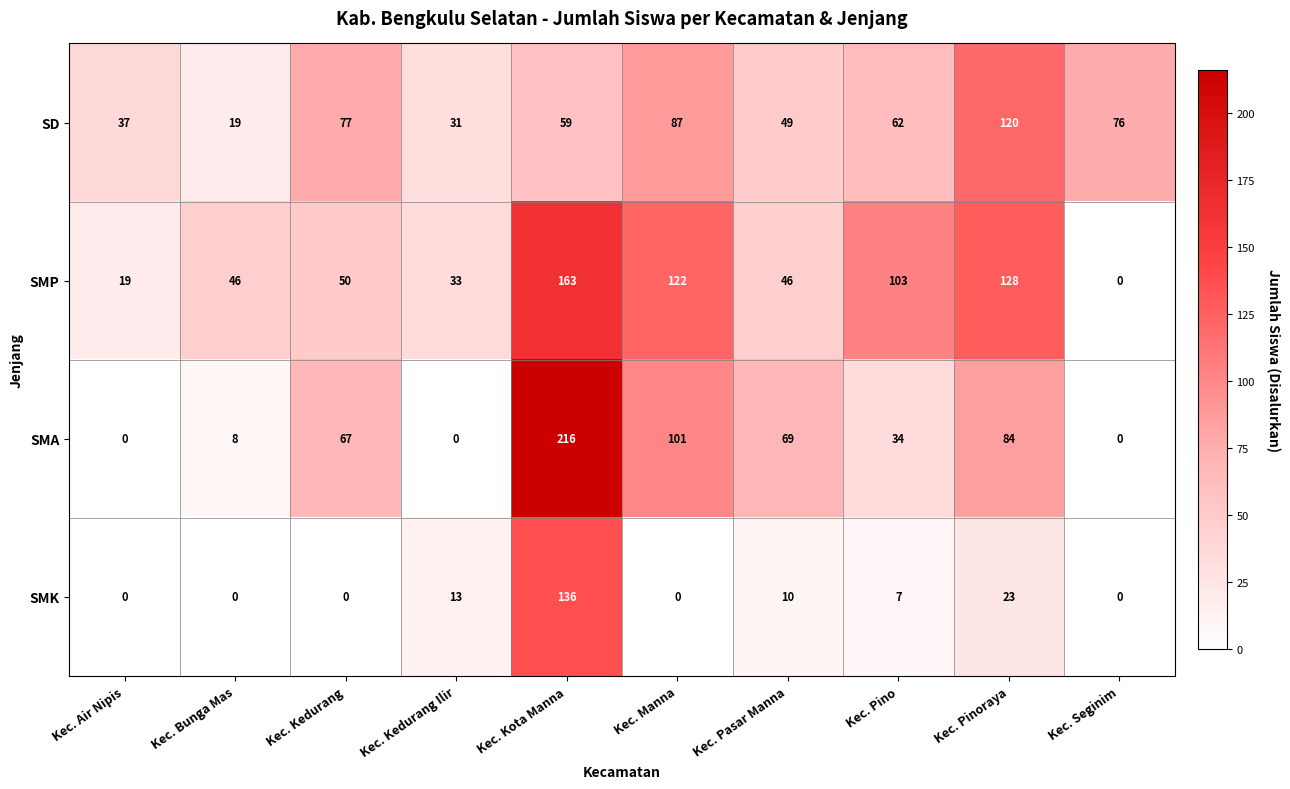

List the series in order of their peak value, highest first.

SMA, SMP, SMK, SD